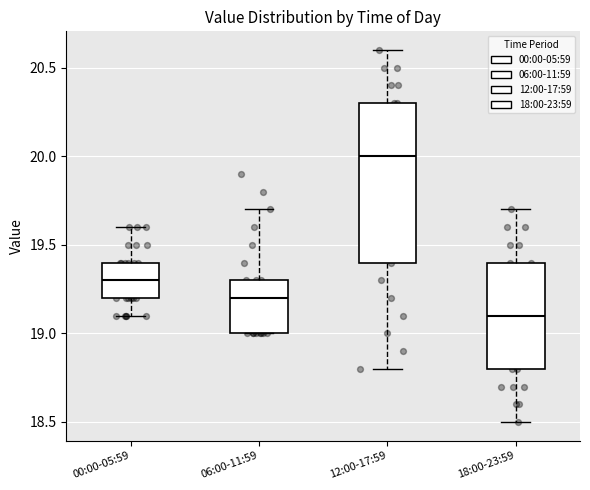

Comparing the boxes themselves (not the whiskers), which one is the tallest?

12:00-17:59